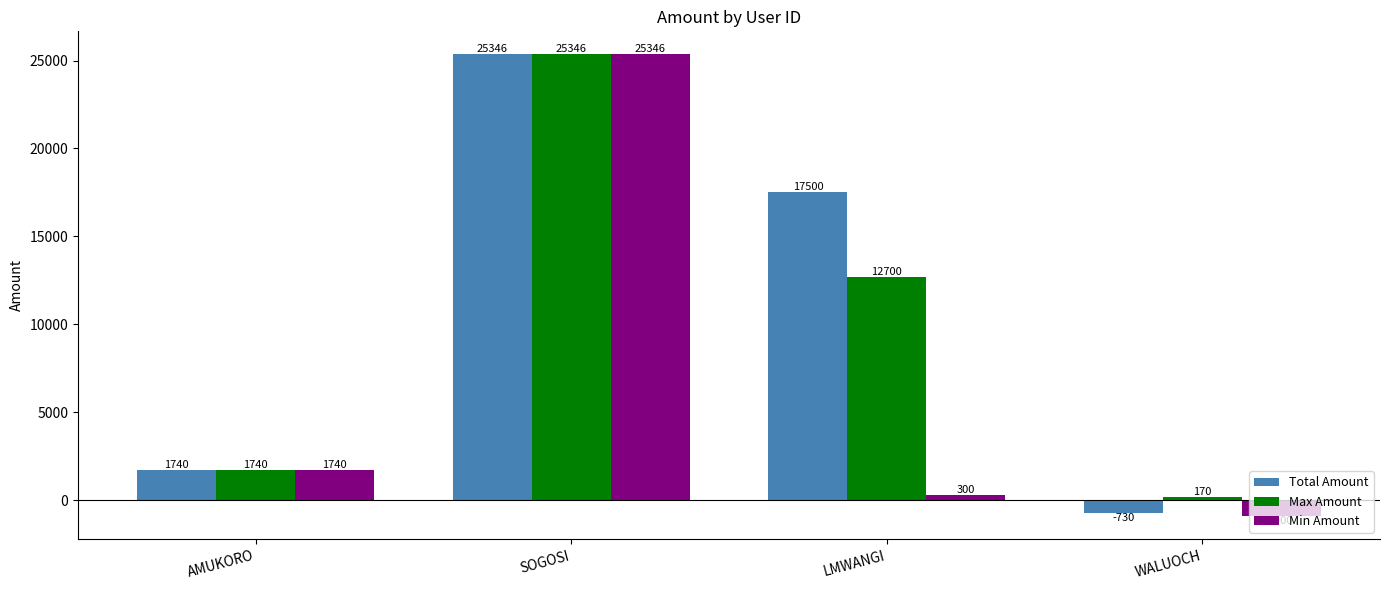

What is the label of the 2nd bar from the left?

SOGOSI